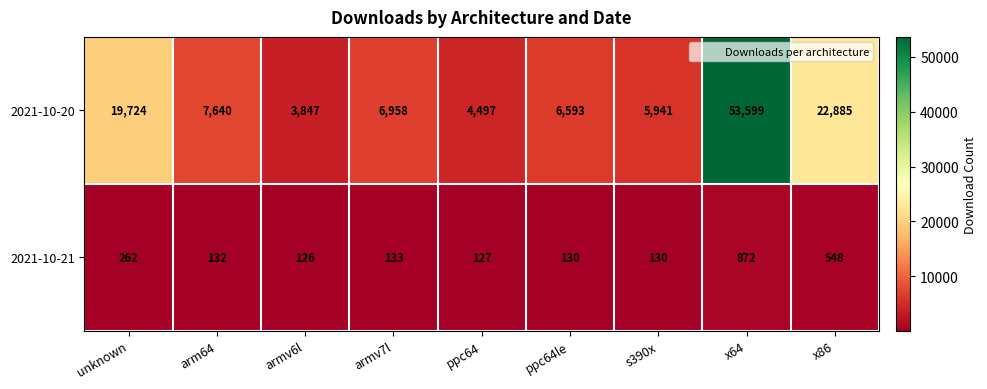

Is it true that 2021-10-20 equals 9310 at armv7l?

False